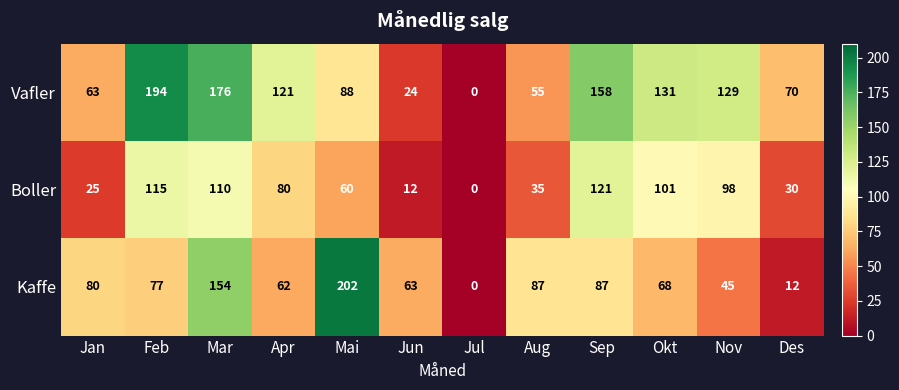

Which label corresponds to the largest value in the chart?

Mai